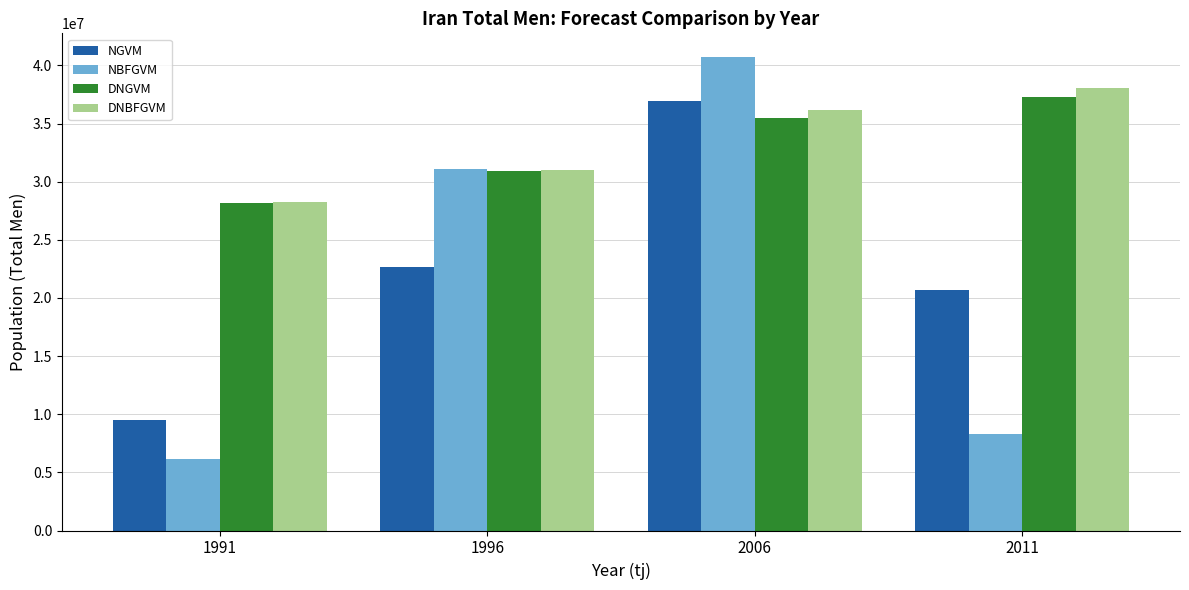

List the series in order of their peak value, highest first.

NBFGVM, DNBFGVM, DNGVM, NGVM